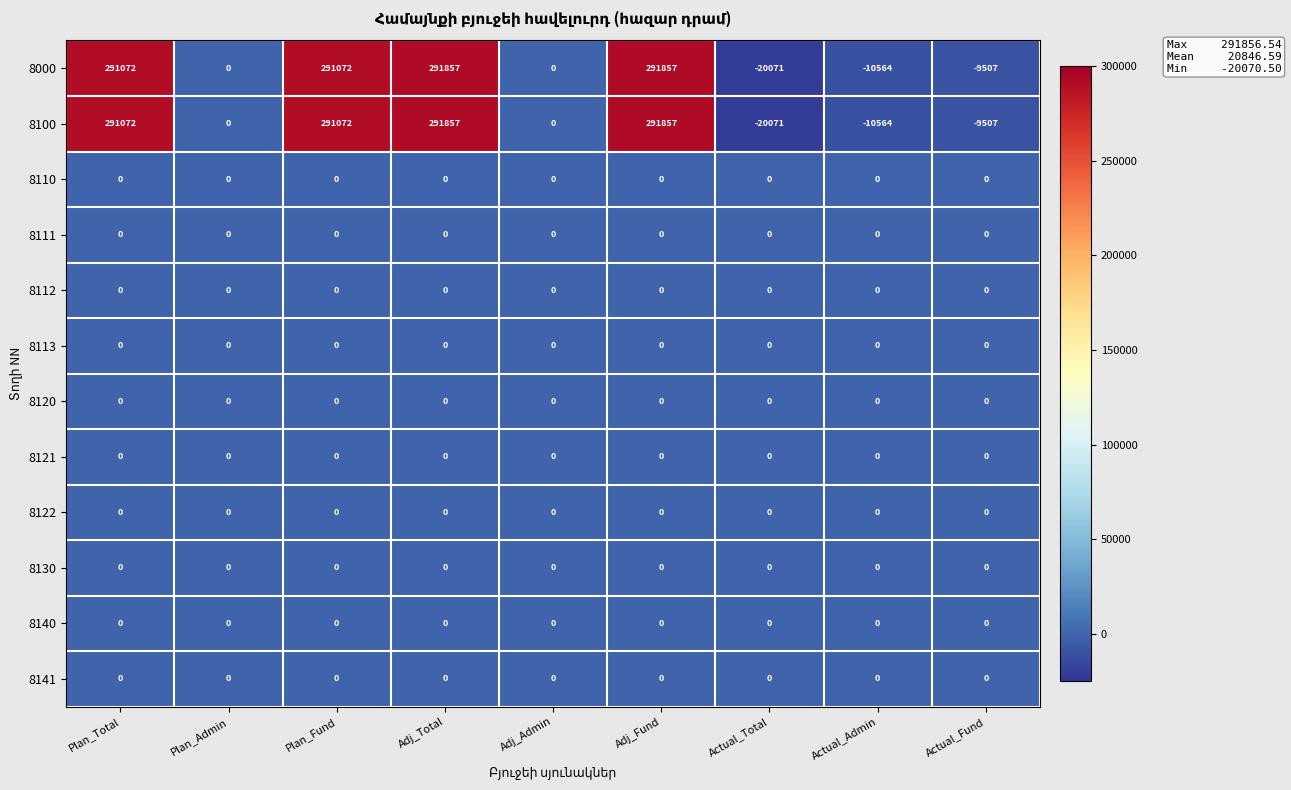

What is the total value across all series at Actual_Total?

-40142